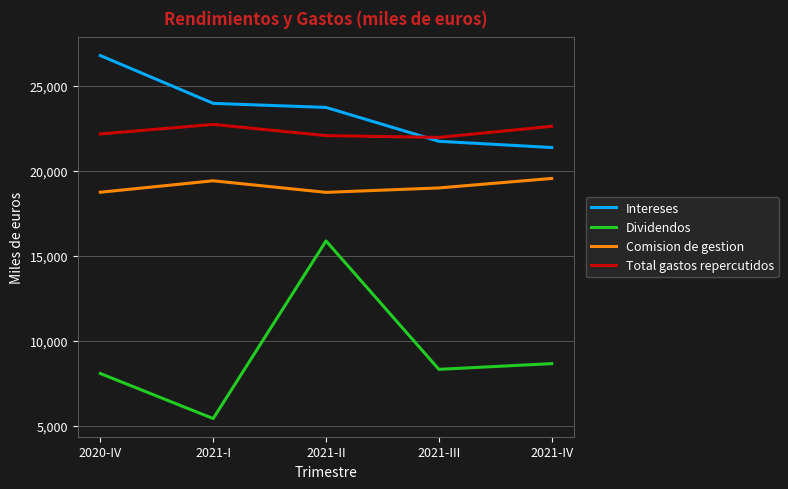

What value does the Intereses series have at 2021-I, to the nearest 50?

24000